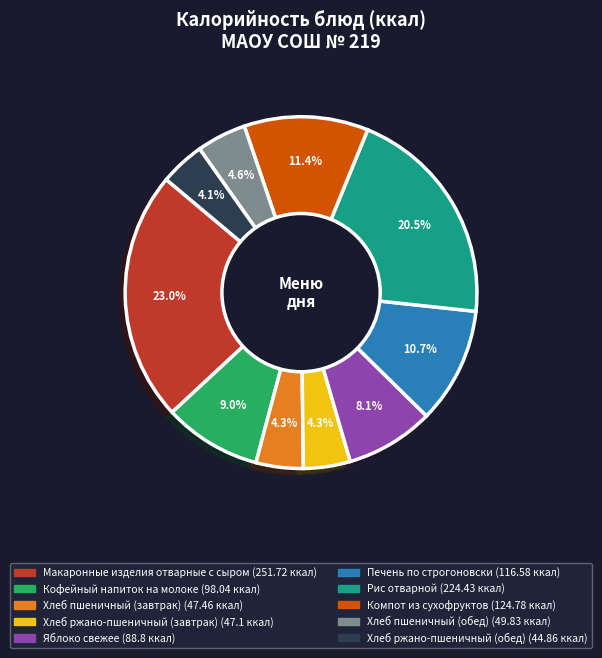

Approximately how many times larger is the value at Хлеб пшеничный (завтрак) compared to Макаронные изделия отварные с сыром?

0.2